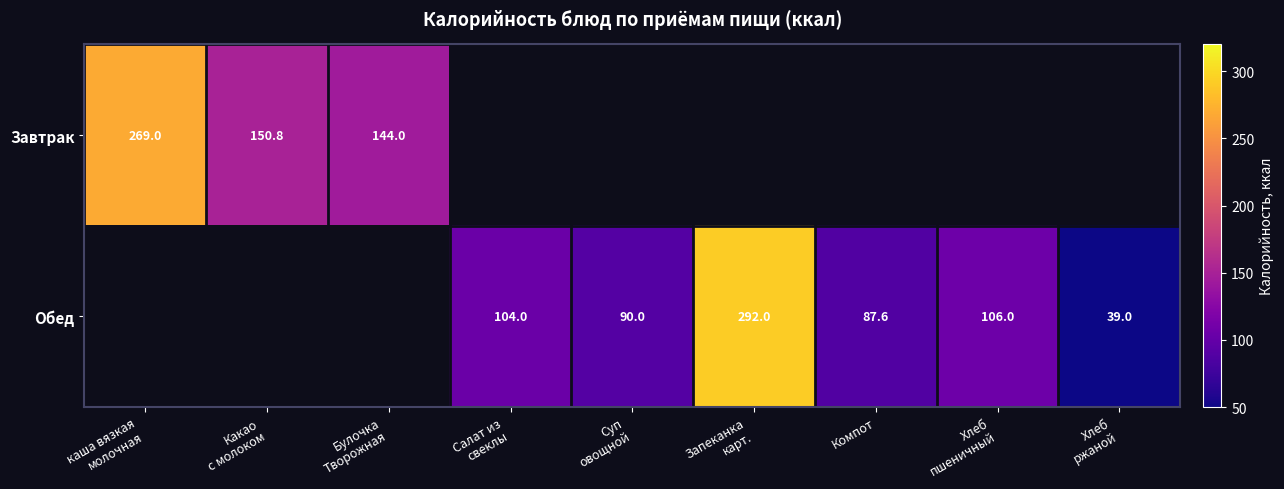

List the series in order of their overall mean, lowest first.

Завтрак, Обед